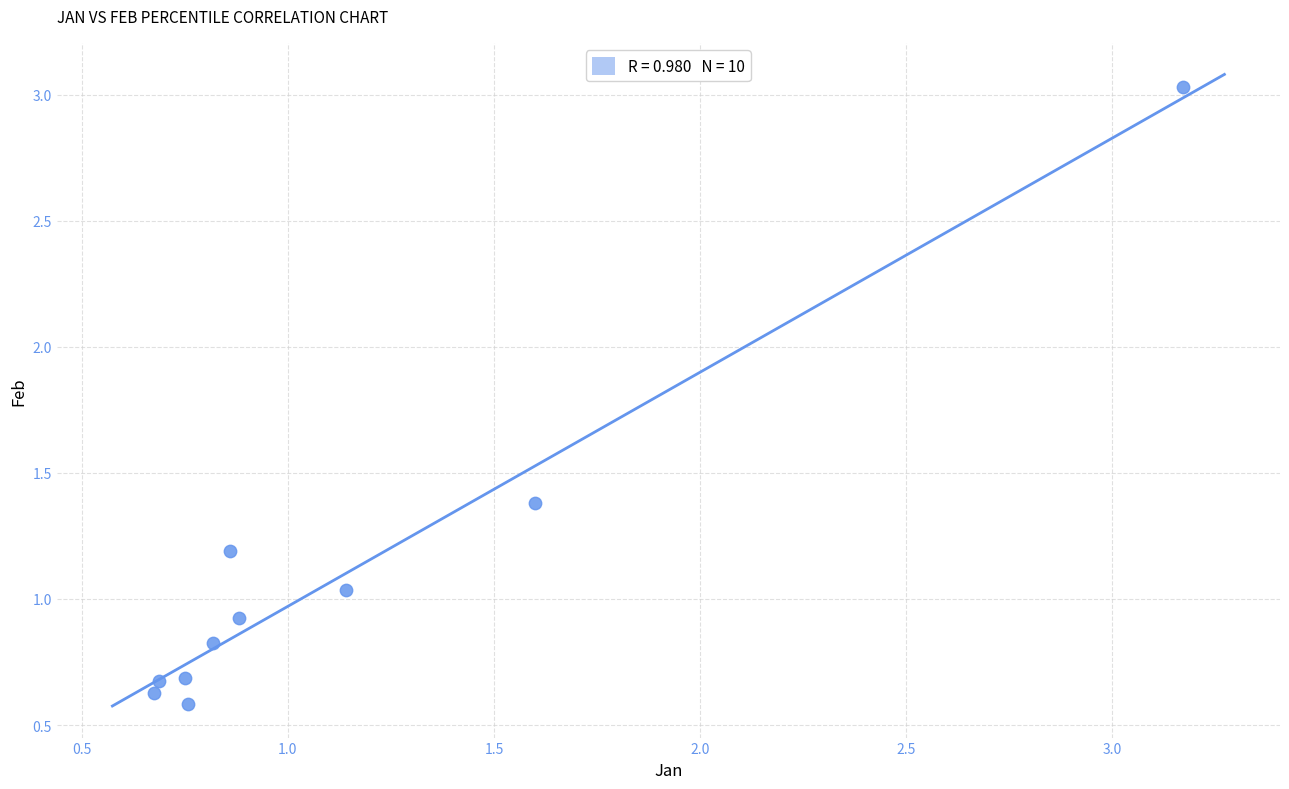

What is the range of X values (max minus min)?

2.5